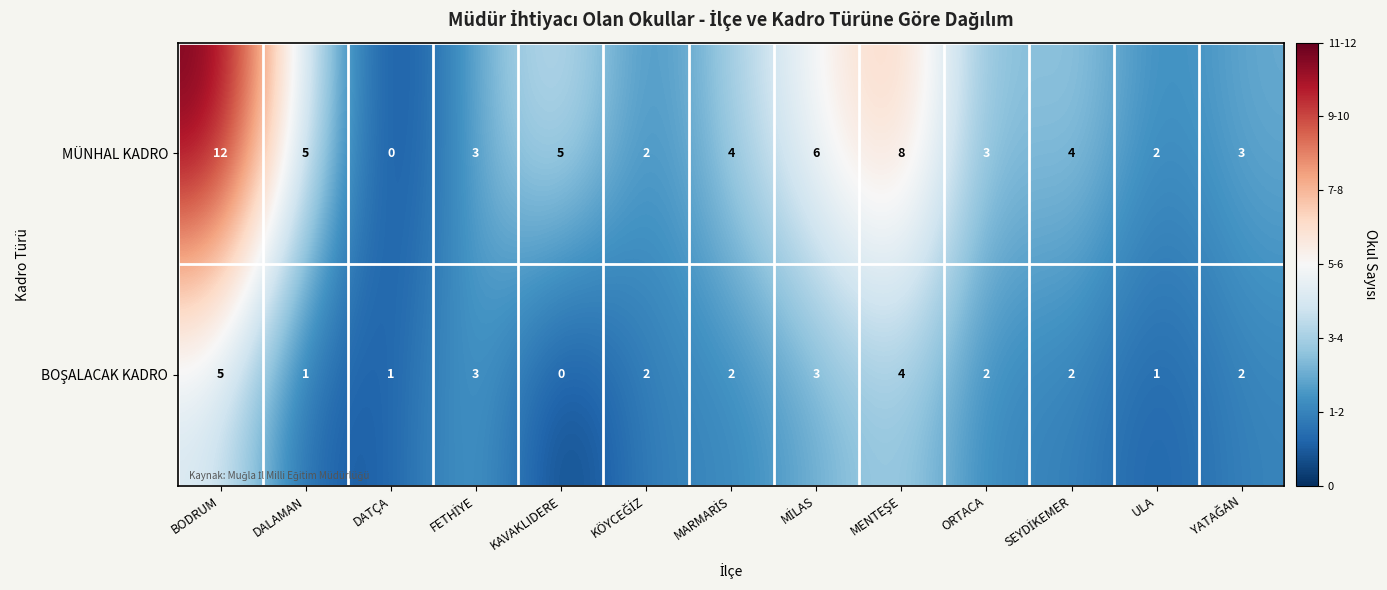

What value does the MÜNHAL KADRO series have at BODRUM?

12